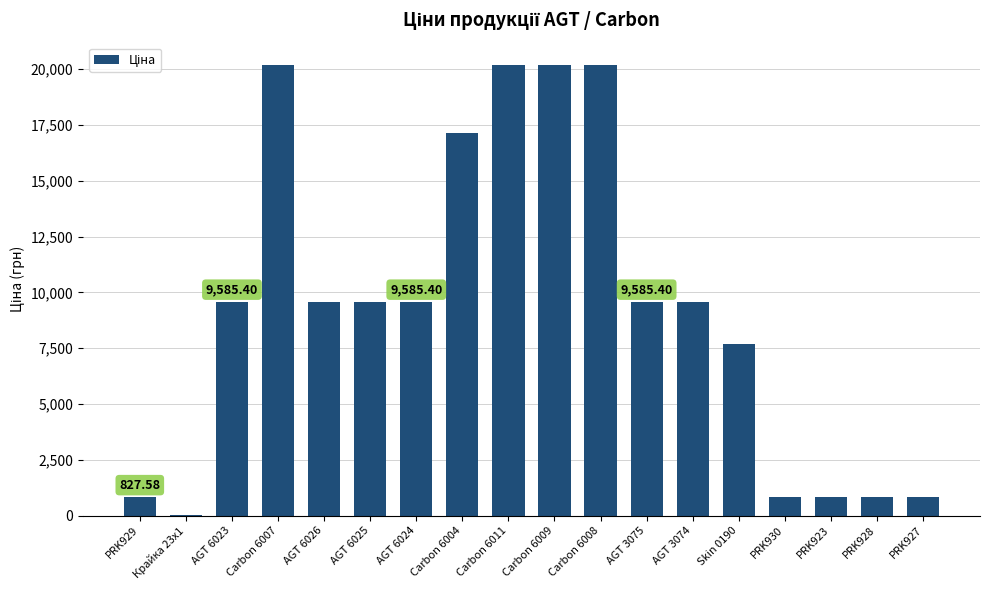

Which has a higher value, Skin 0190 or Carbon 6004?

Carbon 6004